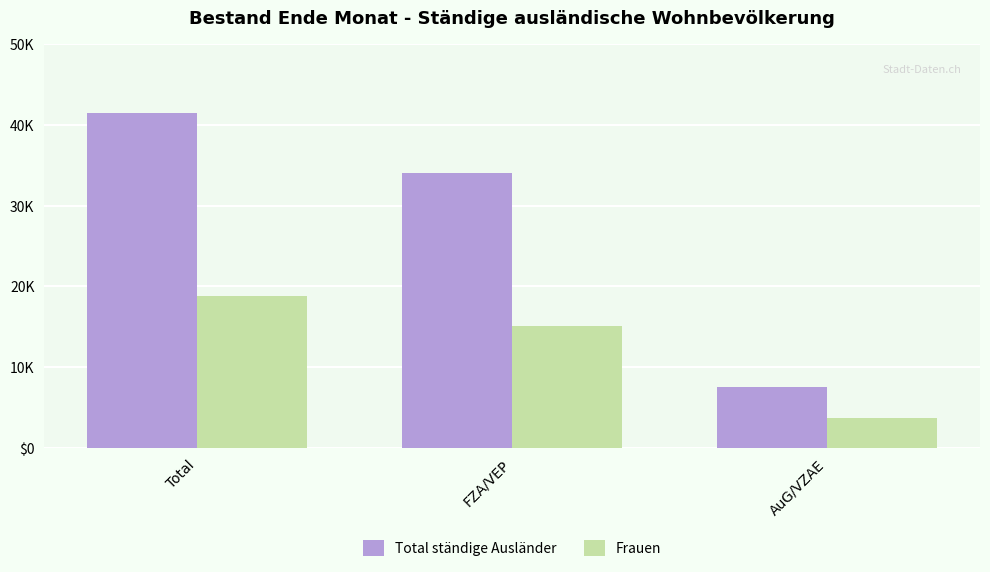

The value of Total ständige Ausländer at Total is 61529. True or false?

False